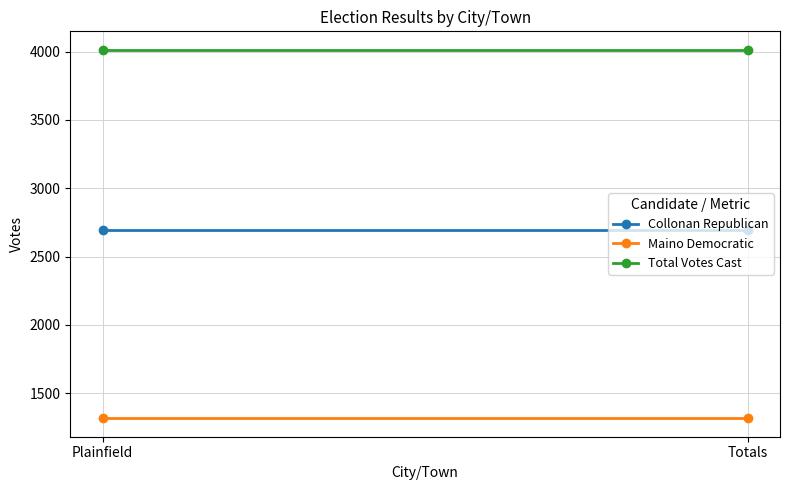

What is the sum of the Maino Democratic values at Totals and Plainfield?

2632